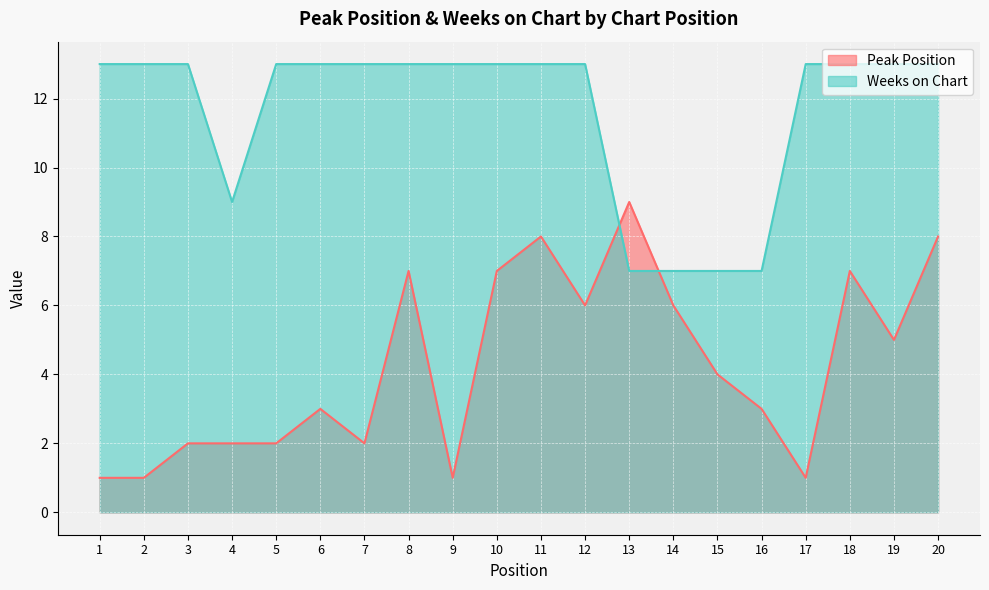

Which has a higher value, 16 or 8?

8